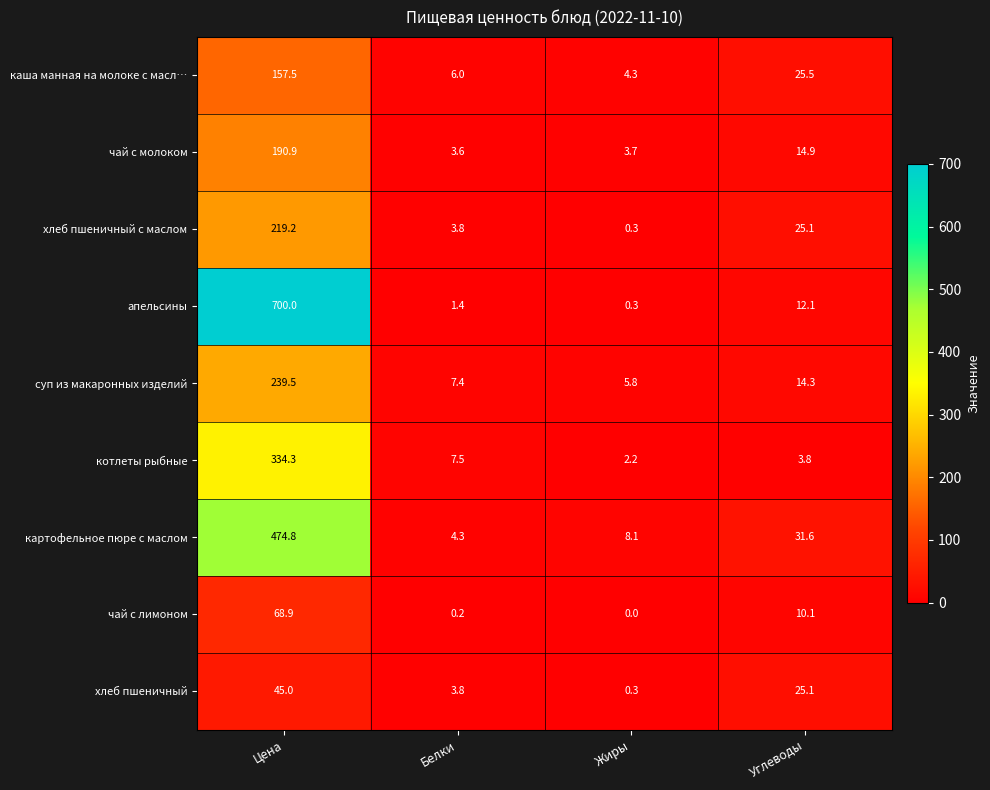

Rank the series by their maximum value, from highest to lowest.

апельсины, картофельное пюре с маслом, котлеты рыбные, суп из макаронных изделий, хлеб пшеничный с маслом, чай с молоком, каша манная на молоке с масл…, чай с лимоном, хлеб пшеничный